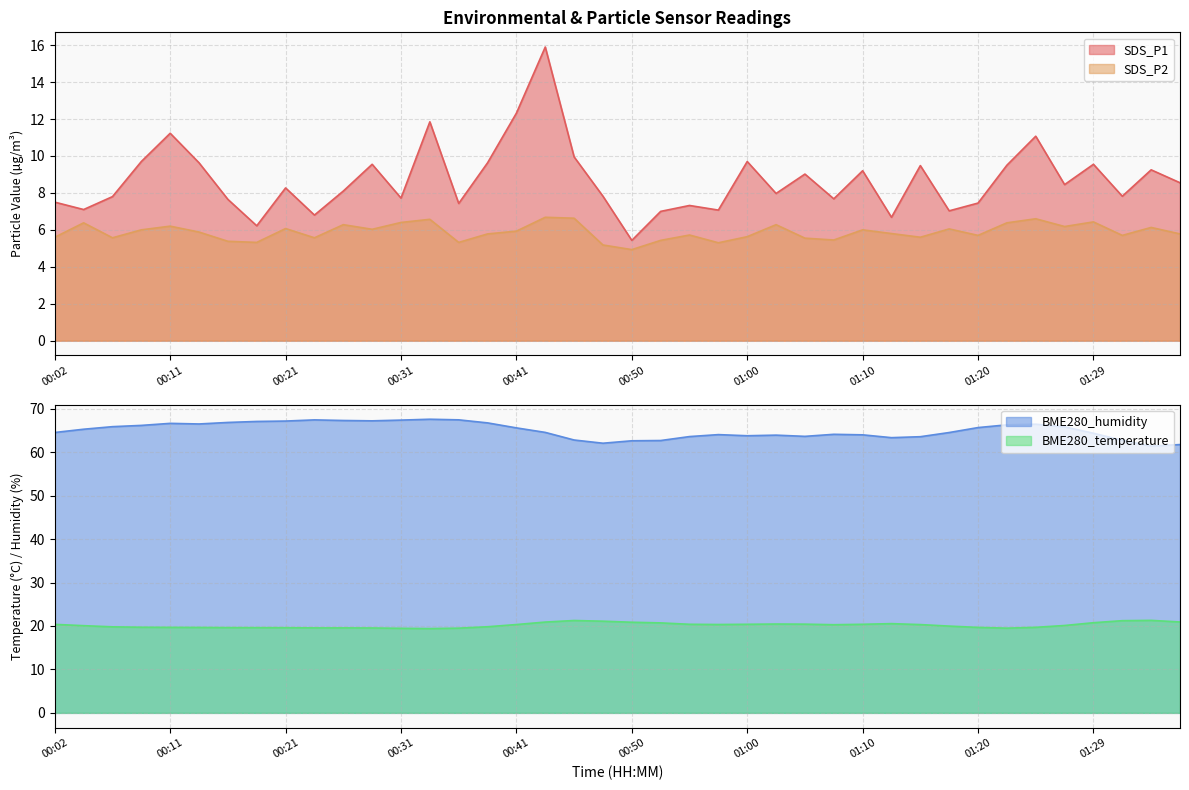

Reading left to right, transcribe all the data shown in this chart.

SDS_P1: 7.5	7.1	7.8	9.7	11.2	9.6	7.7	6.2	8.3	6.8	8.1	9.6	7.7	11.8	7.4	9.6	12.3	15.9	9.9	7.8	5.4	7.0	7.3	7.1	9.7	8.0	9.0	7.7	9.2	6.7	9.5	7.0	7.5	9.5	11.1	8.4	9.6	7.8	9.2	8.6
SDS_P2: 5.6	6.4	5.6	6.0	6.2	5.9	5.4	5.3	6.1	5.6	6.3	6.0	6.4	6.6	5.3	5.8	5.9	6.7	6.6	5.2	4.9	5.4	5.7	5.3	5.6	6.3	5.5	5.5	6.0	5.8	5.6	6.0	5.7	6.4	6.6	6.2	6.4	5.7	6.1	5.8
BME280_temperature: 20.4	20.1	19.8	19.7	19.7	19.7	19.6	19.6	19.6	19.6	19.6	19.5	19.5	19.4	19.5	19.8	20.3	20.9	21.3	21.1	20.9	20.7	20.4	20.3	20.4	20.4	20.4	20.3	20.4	20.5	20.3	20.0	19.7	19.5	19.7	20.1	20.8	21.2	21.3	20.9
BME280_humidity: 64.5	65.3	65.9	66.2	66.6	66.5	66.8	67.1	67.2	67.4	67.3	67.2	67.4	67.6	67.4	66.7	65.6	64.5	62.8	62.1	62.6	62.7	63.6	64.0	63.8	63.9	63.6	64.1	64.0	63.3	63.6	64.5	65.7	66.3	66.4	65.8	64.4	62.7	61.4	61.8